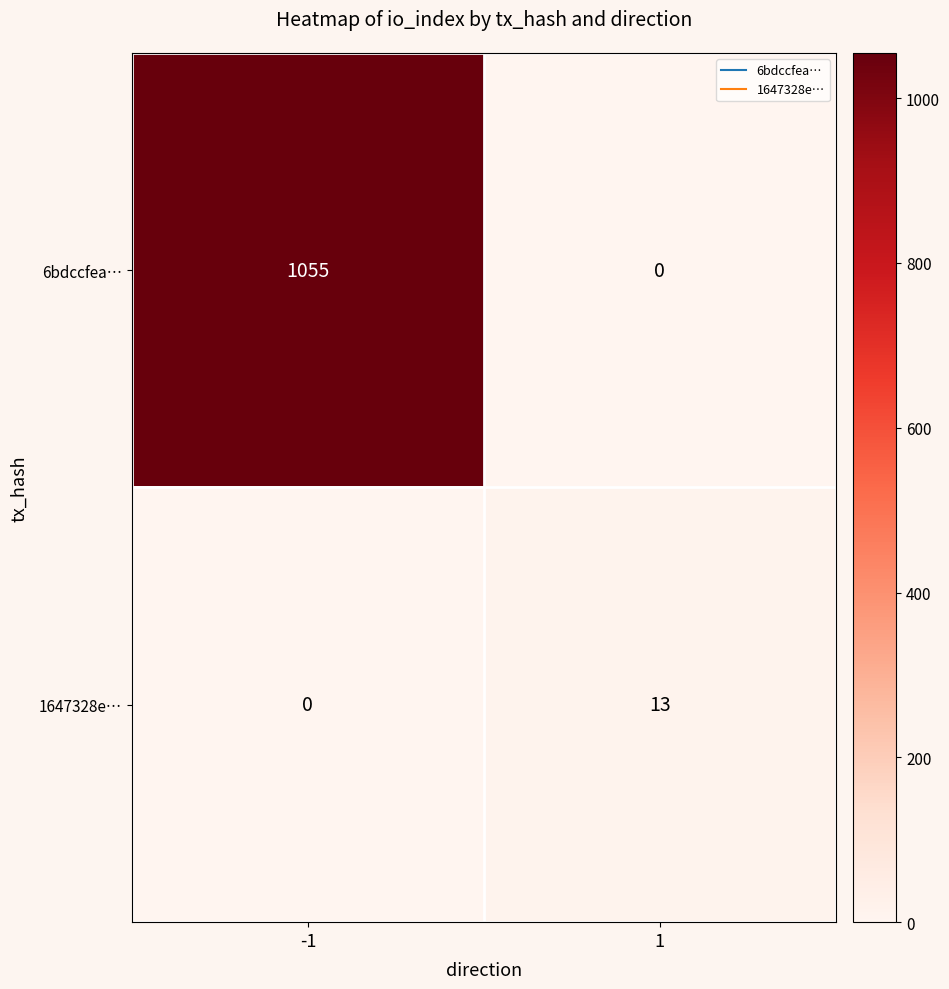

Is it true that 6bdccfea… equals 0 at 1?

True